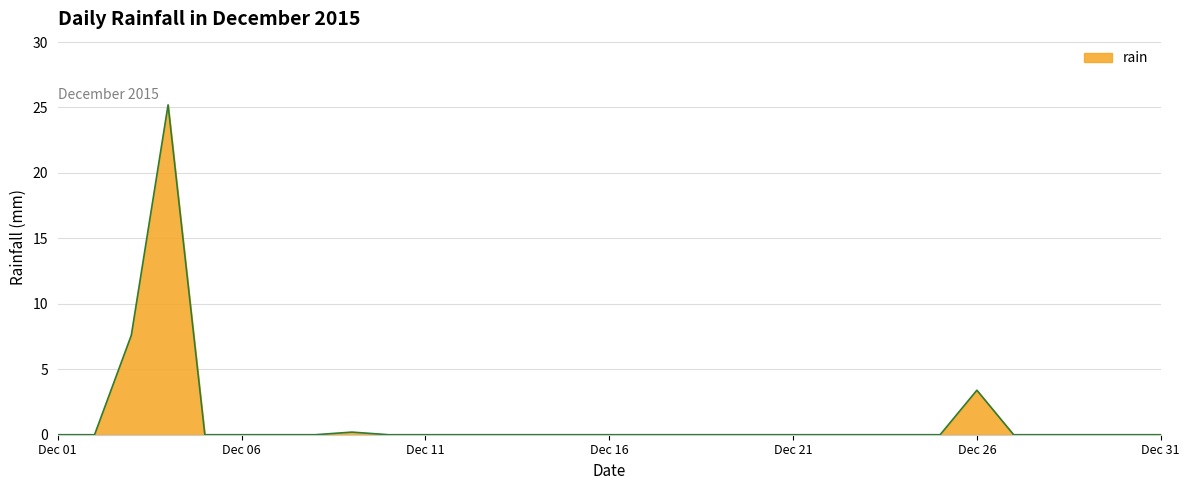

What is the sum of all values?

36.4